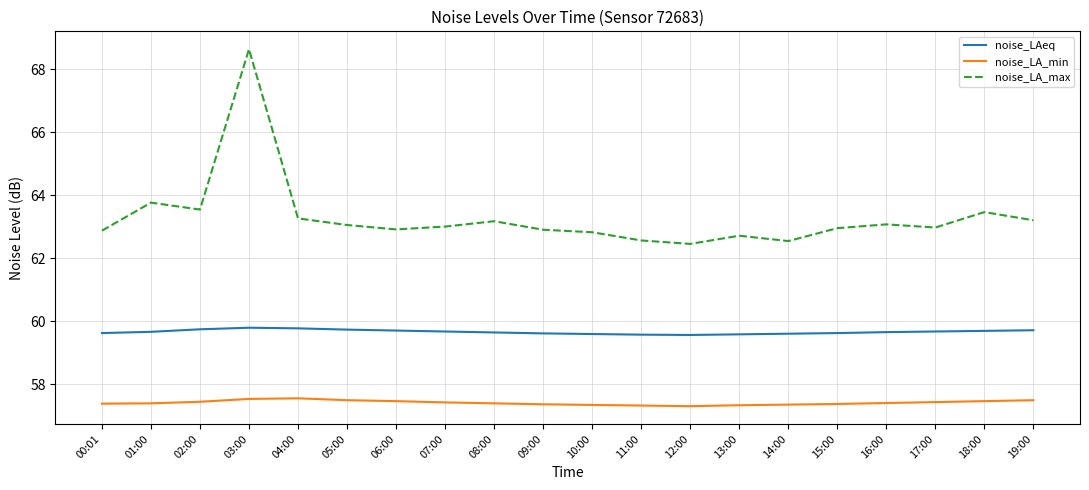

What is the difference between the maximum and minimum values in the noise_LA_max series?

6.2